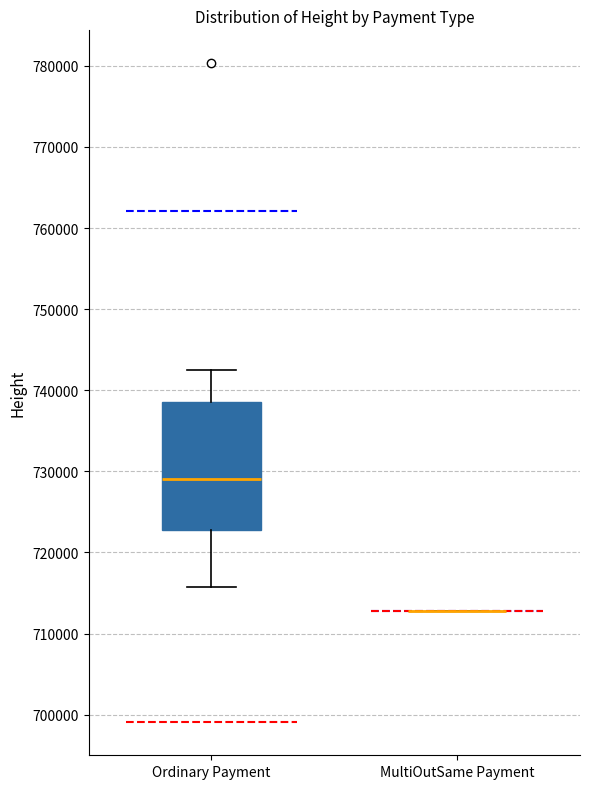

Which box is the tallest, from its lower edge to its upper edge?

Ordinary Payment